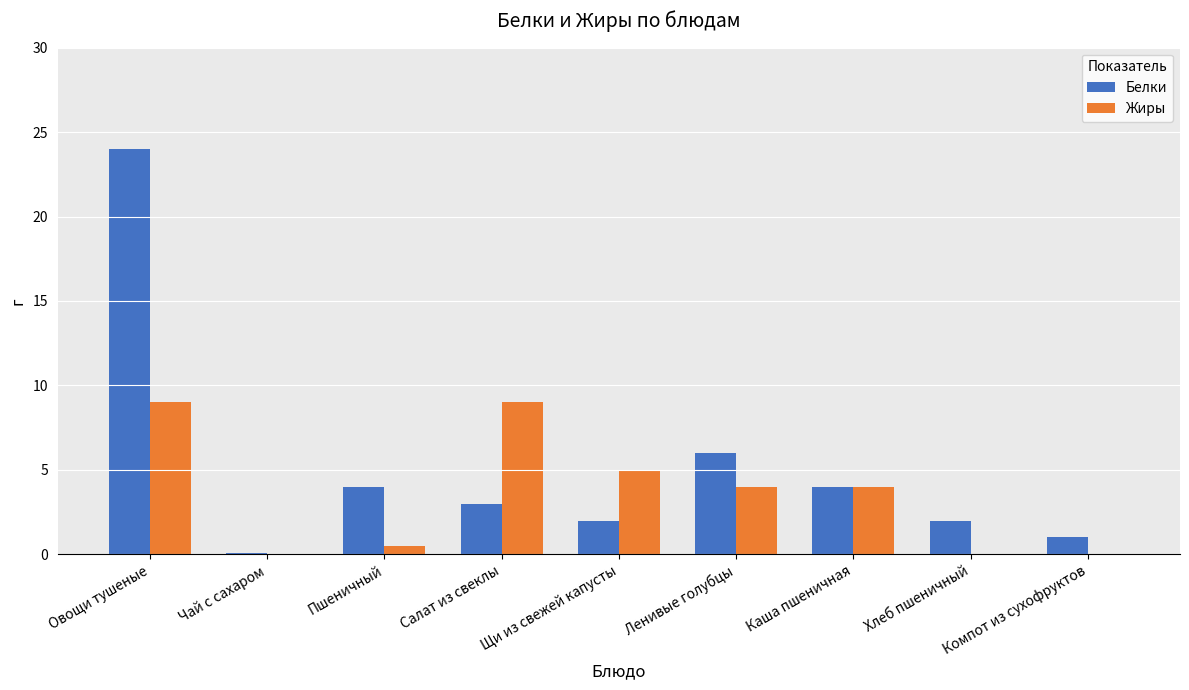

The Жиры series shows 8.1 at Щи из свежей капусты. True or false?

False